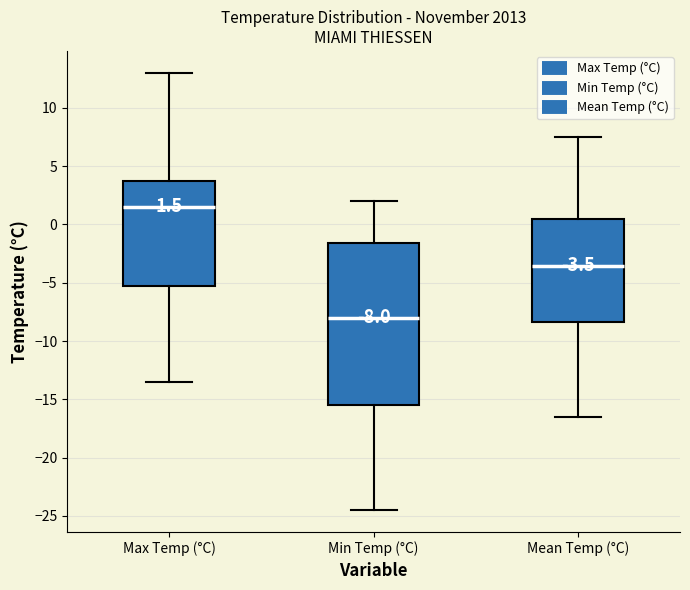

Which box's median line is the lowest?

Min Temp (°C)